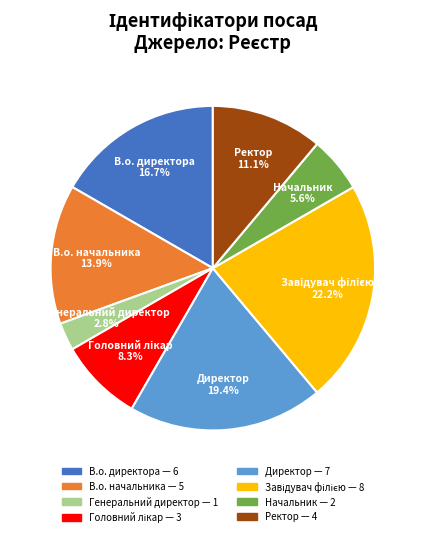

Is there a majority slice in this chart?

No